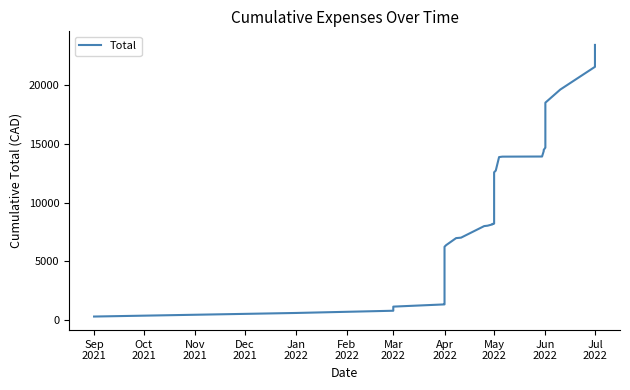

What is the change in value from Apr 2022 to Jun 2022?

+13023.9